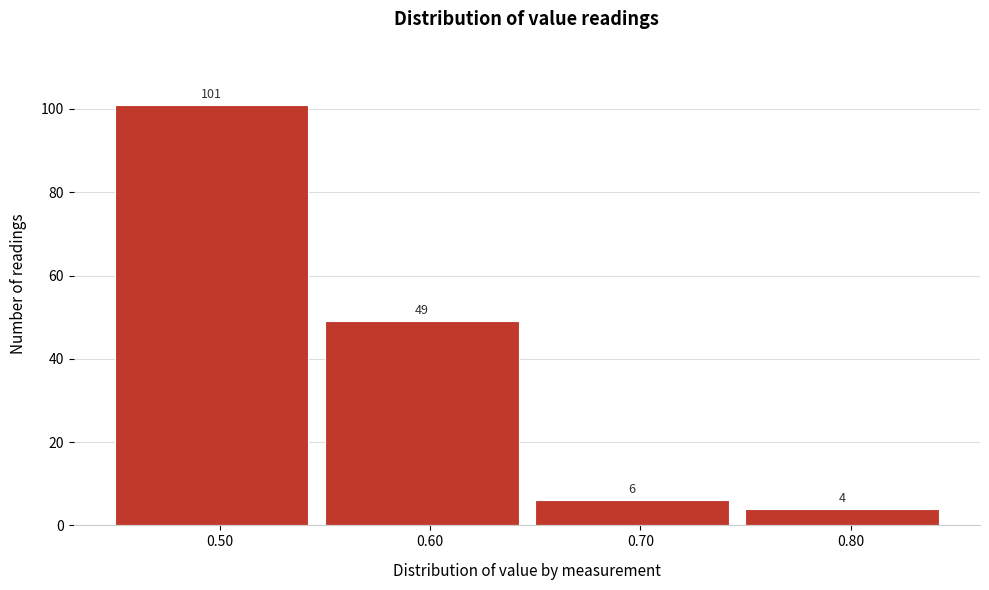

What is the height of the bar covering 0.45 to 0.55 on the x-axis?

101